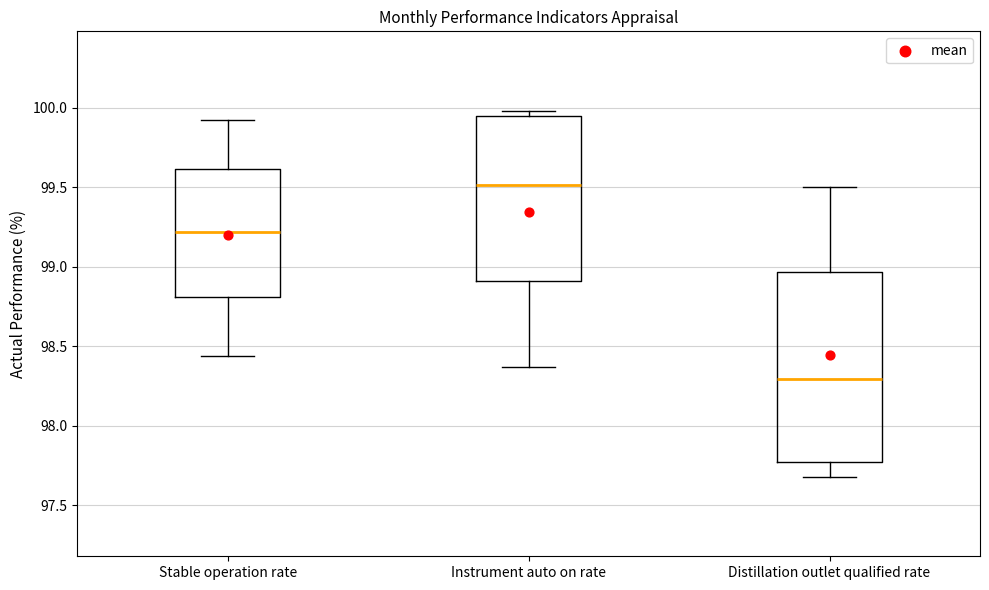

Reading left to right, read every box against the y-axis: the position of its median line, the range the box covers, and the ends of its whiskers. The values are not printed on the chart, so give them approximately, as read against the axis.

Stable operation rate: median 99.20, box 98.80 to 99.60, whiskers 98.45 to 99.90
Instrument auto on rate: median 99.50, box 98.90 to 99.95, whiskers 98.35 to 100.00
Distillation outlet qualified rate: median 98.30, box 97.75 to 98.95, whiskers 97.70 to 99.50